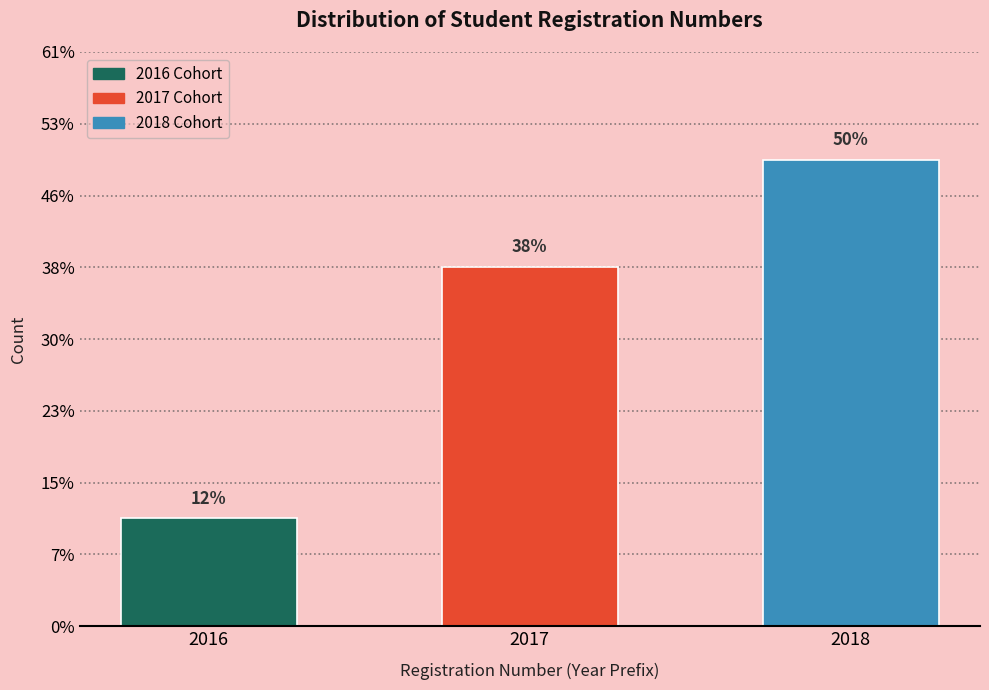

Does the chart contain any negative values?

No